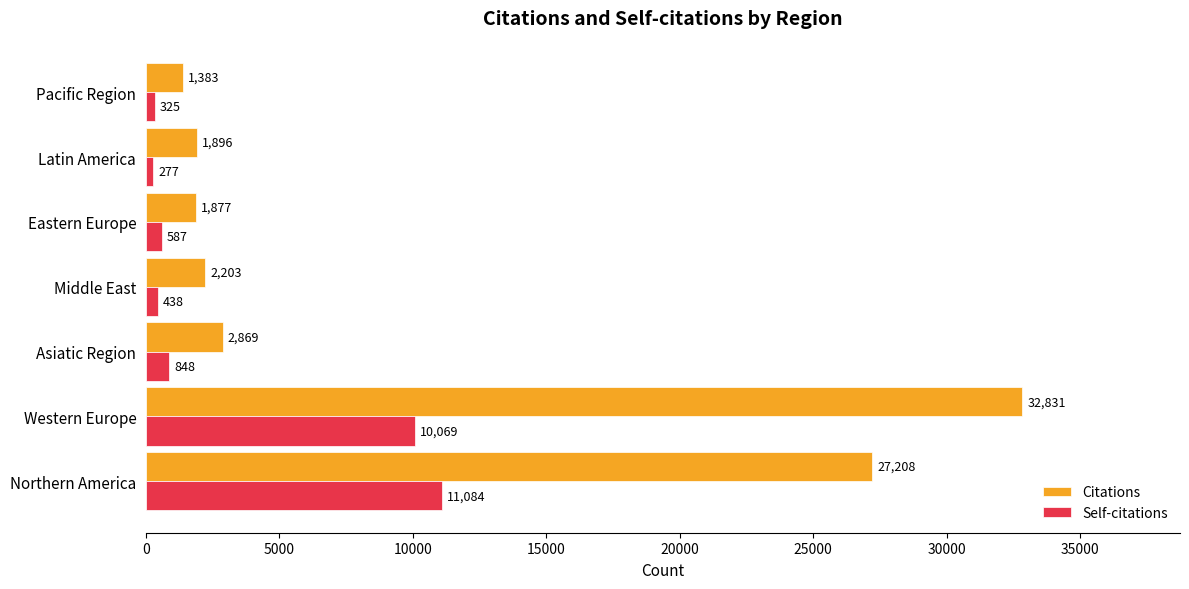

Which series has the largest total across all categories?

Citations